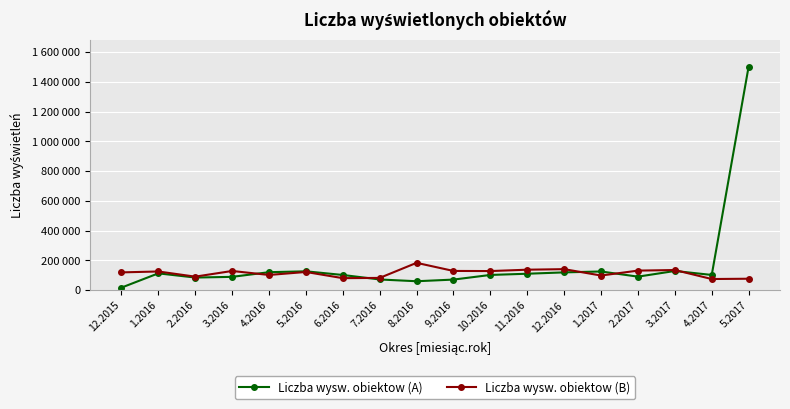

True or false: Liczba wysw. obiektow (B) and Liczba wysw. obiektow (A) cross at least once.

True